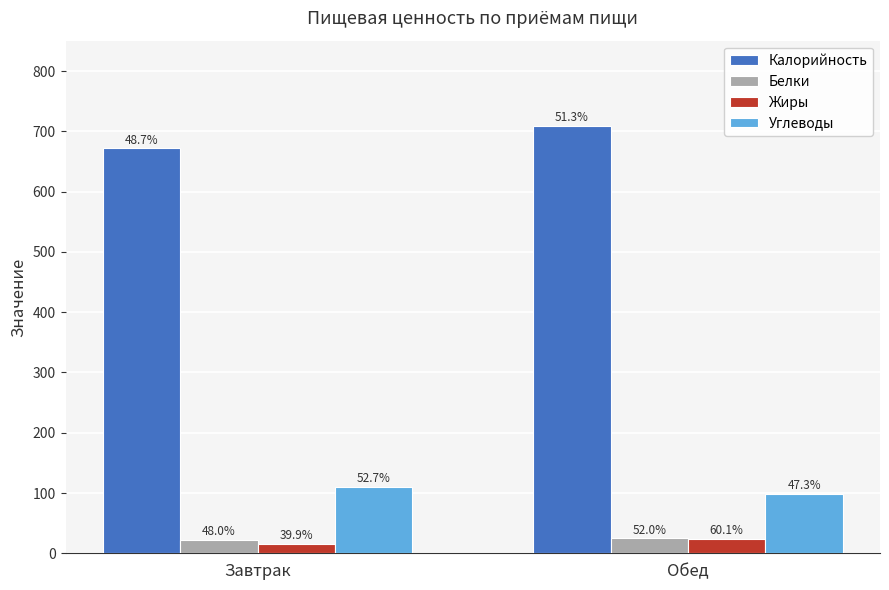

What is the value of the Углеводы bar at the 2nd from the left?

98.9